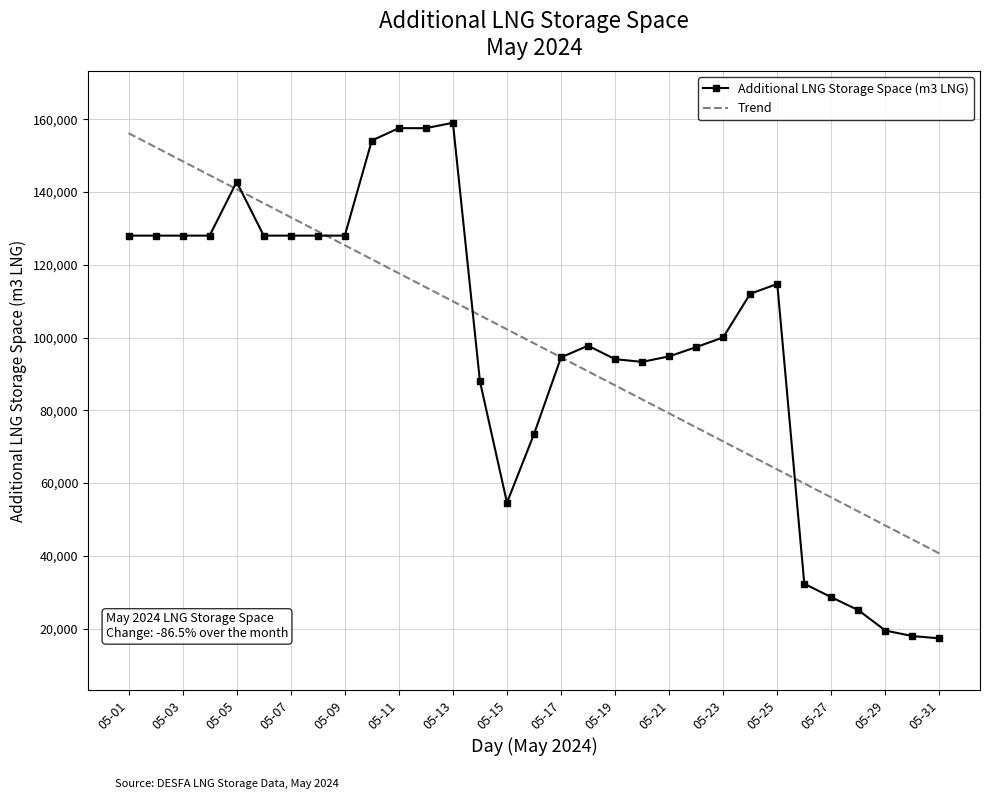

How many values in the Trend series exceed 98421?

16